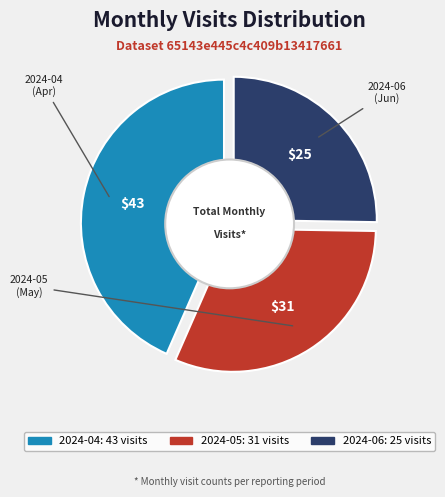

What is the change in value from 2024-04 to 2024-06?

-18